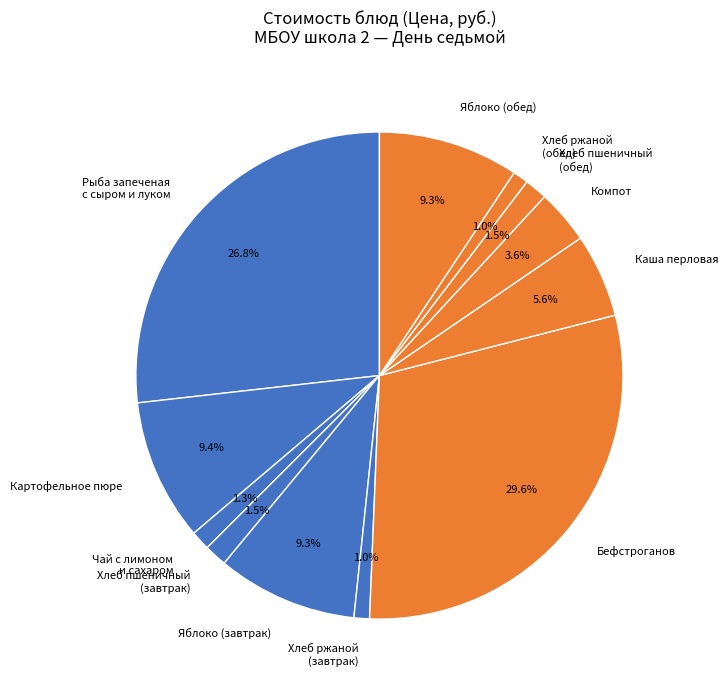

Combined, do Хлеб пшеничный (обед) and Хлеб пшеничный (завтрак) account for over 50%?

No